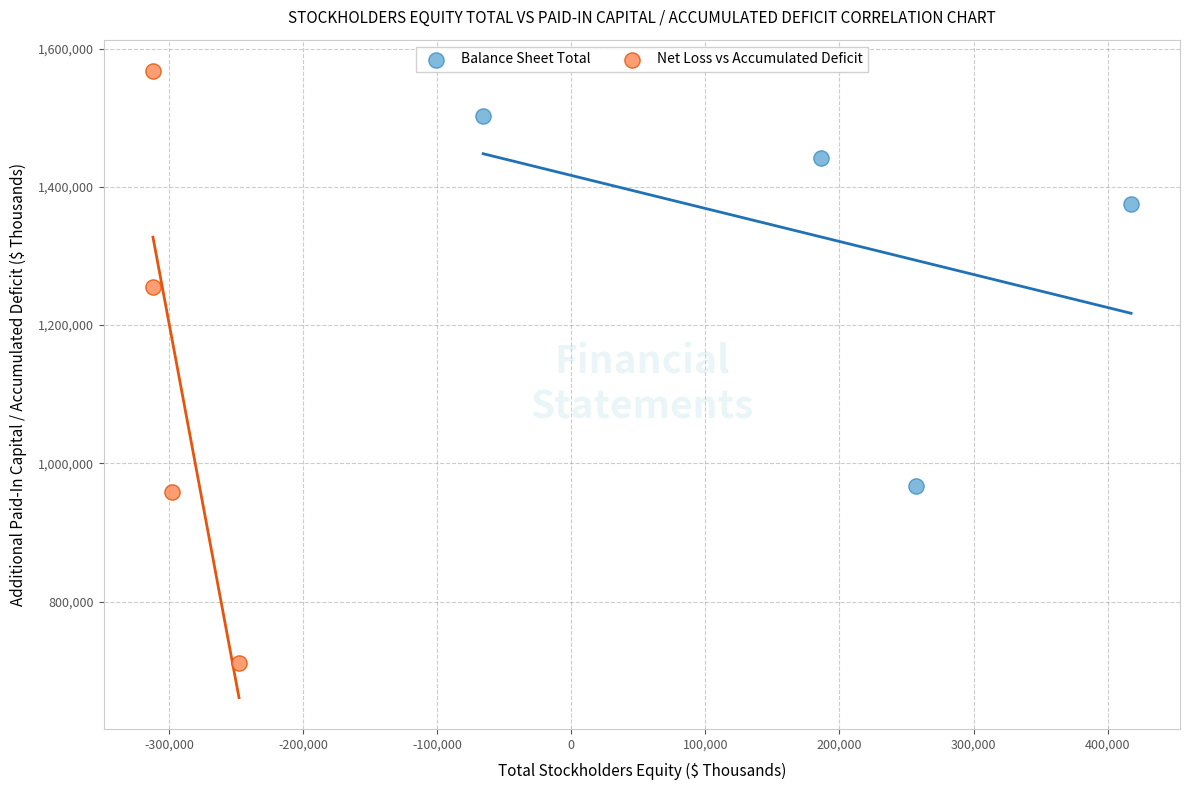

Which series has the largest Y range (max minus min)?

Net Loss vs Accumulated Deficit